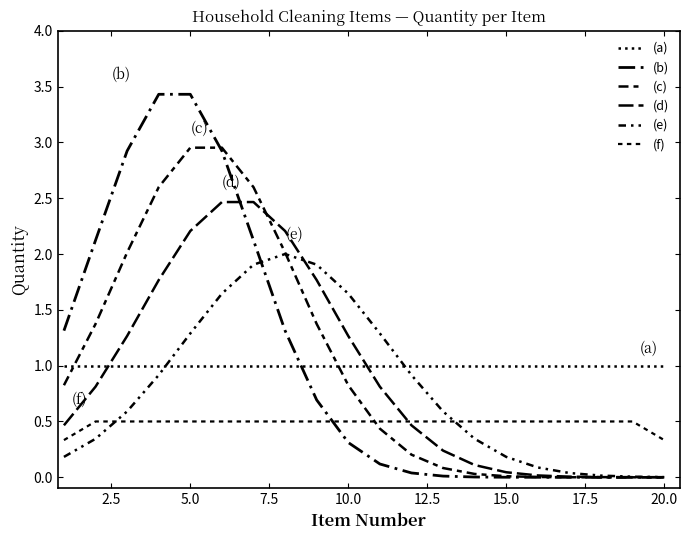

How many lines are shown in the chart?

6